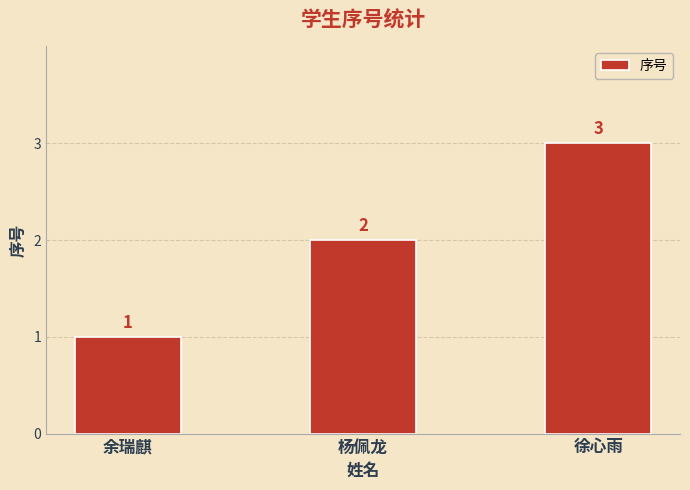

Reading right to left, extract all data points from this chart.

徐心雨=3	杨佩龙=2	余瑞麒=1